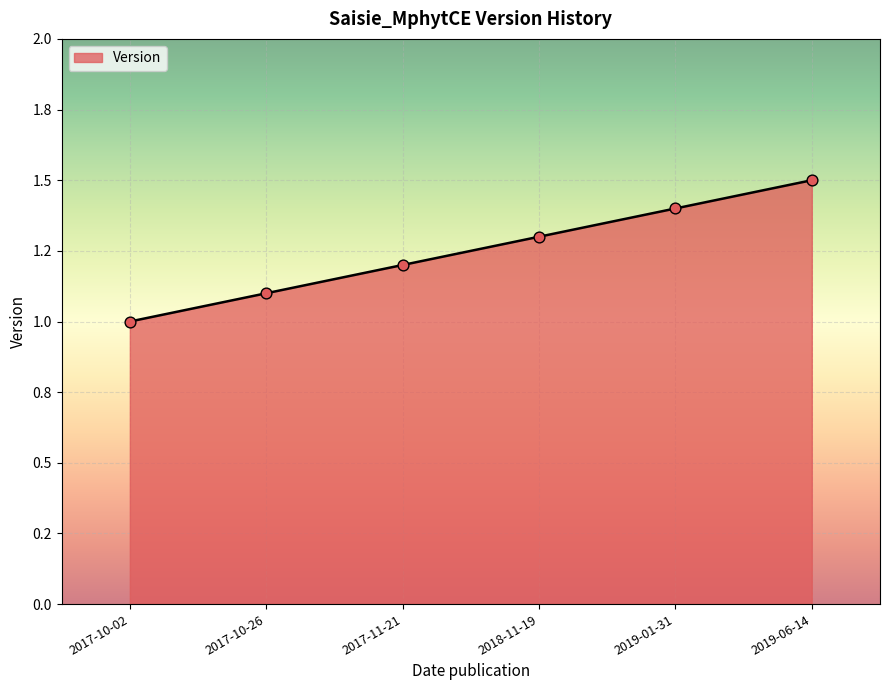

What is the change in value from 2017-11-21 to 2018-11-19?

+0.1